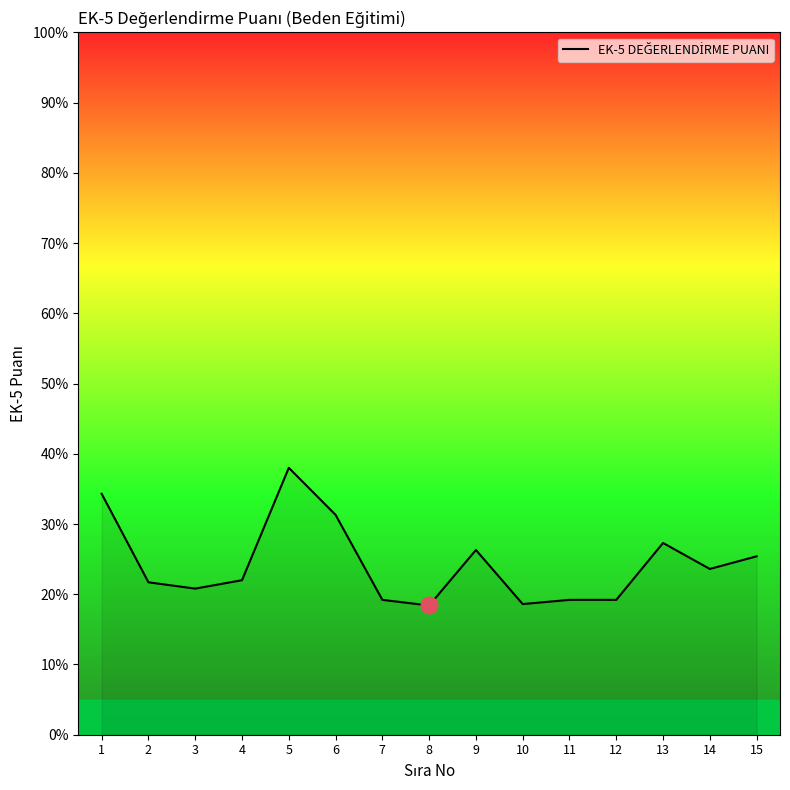

True or false: the data shows 21.7 at 2.

True